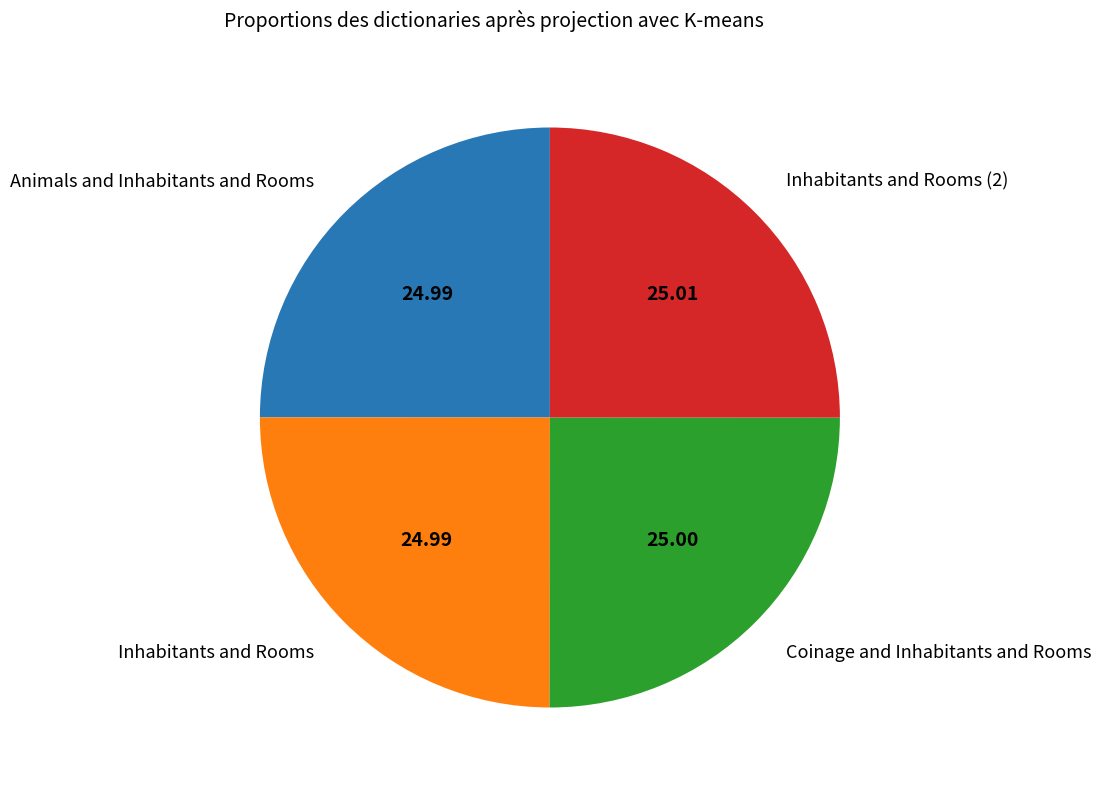

How many segments does this pie chart have?

4